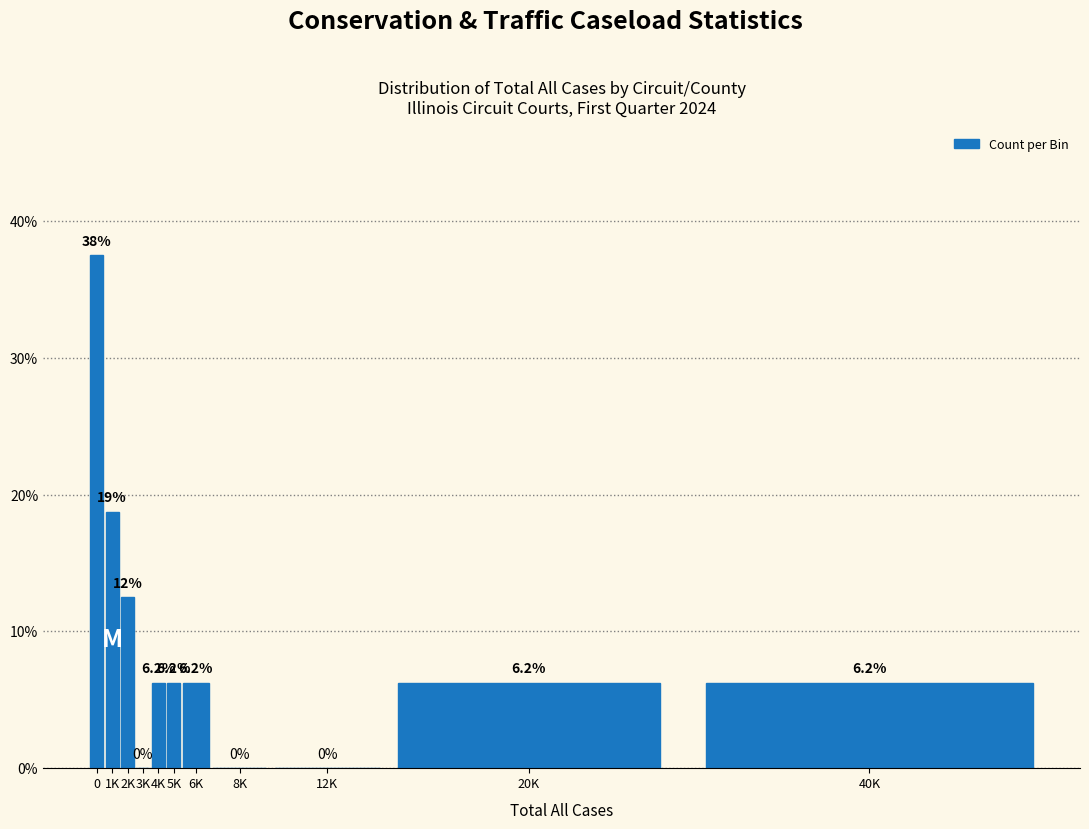

Between 12K and 4K, which is larger?

4K